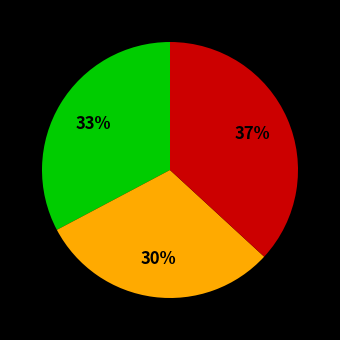

Does any single category account for the majority?

No